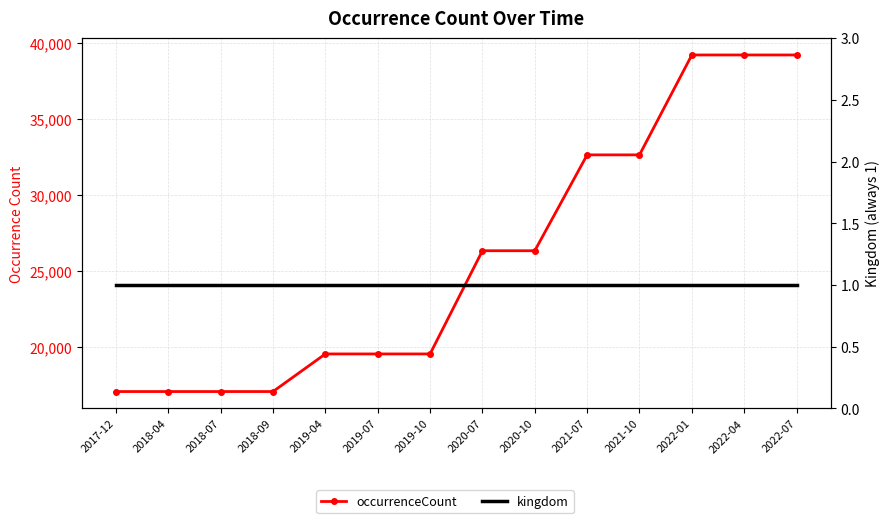

What is the value of the kingdom point at the 12th from the left?

1